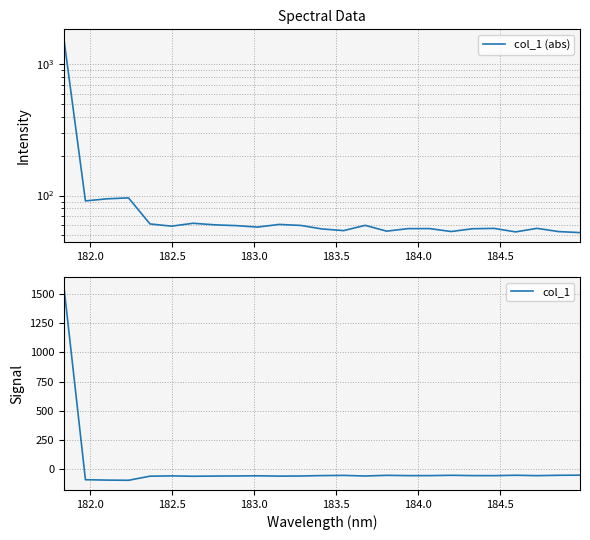

What is the approximate value of col_1 at 184.5?

-61.4